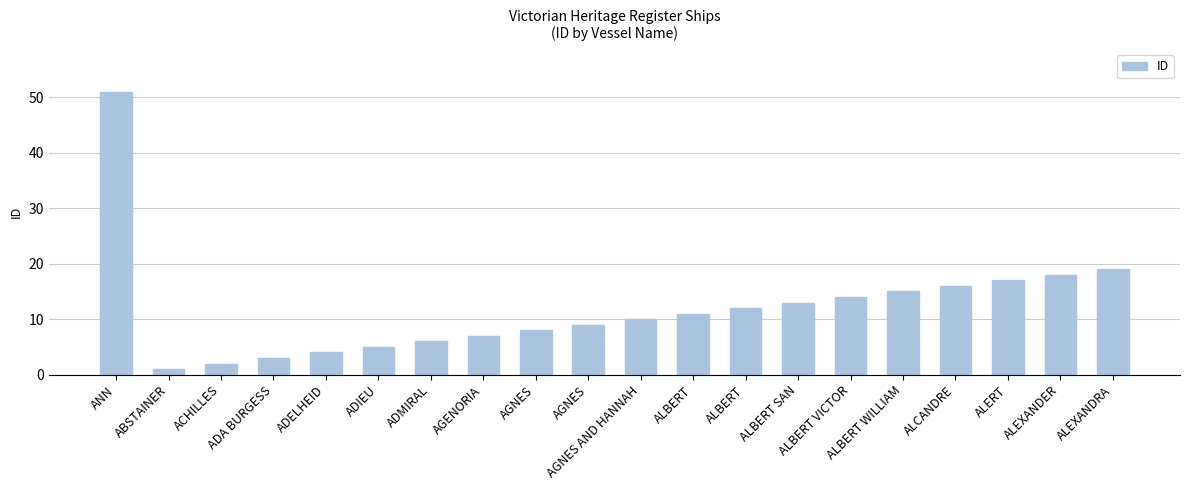

What is the greatest value displayed?

51